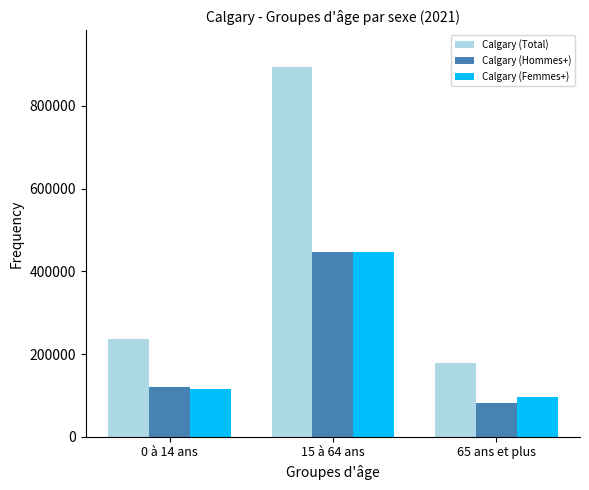

Count the number of data series in this chart.

3